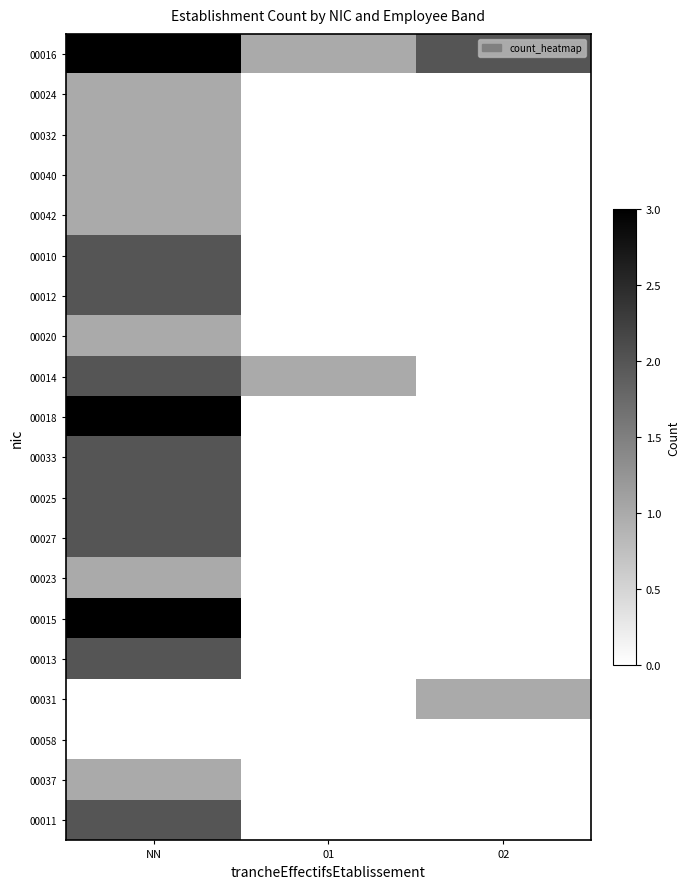

At 01, list the series in order from largest to smallest.

00016, 00014, 00024, 00032, 00040, 00042, 00010, 00012, 00020, 00018, 00033, 00025, 00027, 00023, 00015, 00013, 00031, 00058, 00037, 00011